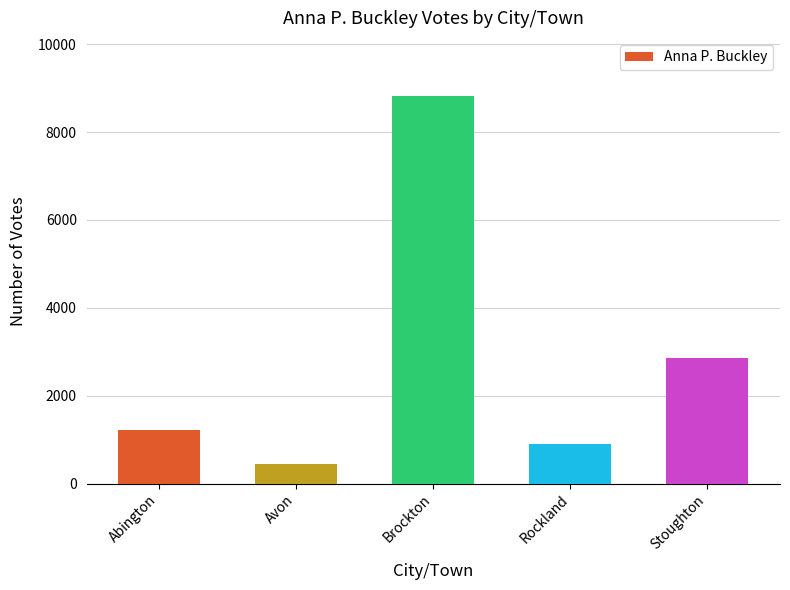

Rank the categories by value from lowest to highest.

Avon, Rockland, Abington, Stoughton, Brockton